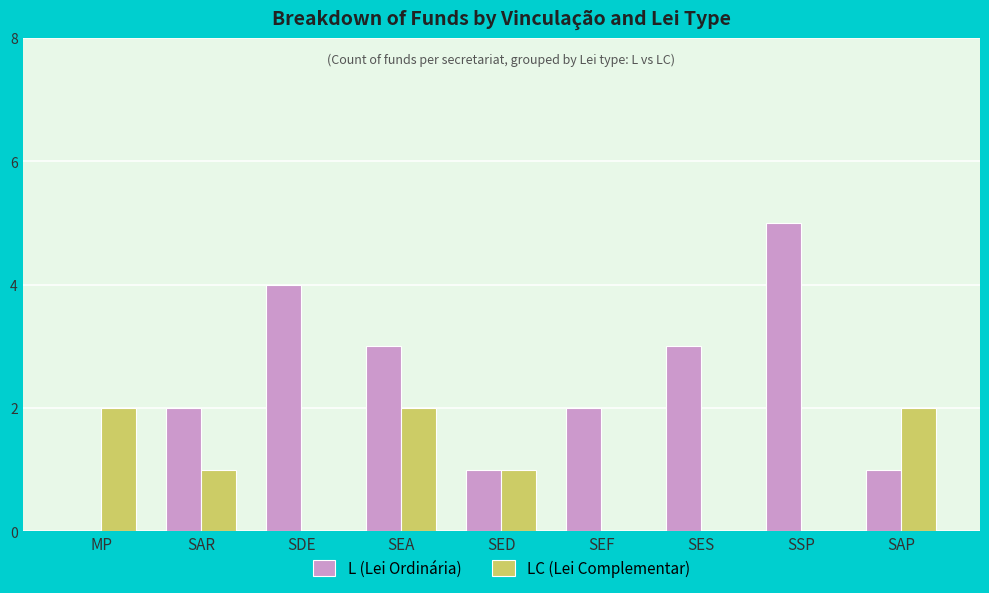

Which category has the highest value across all series?

SSP